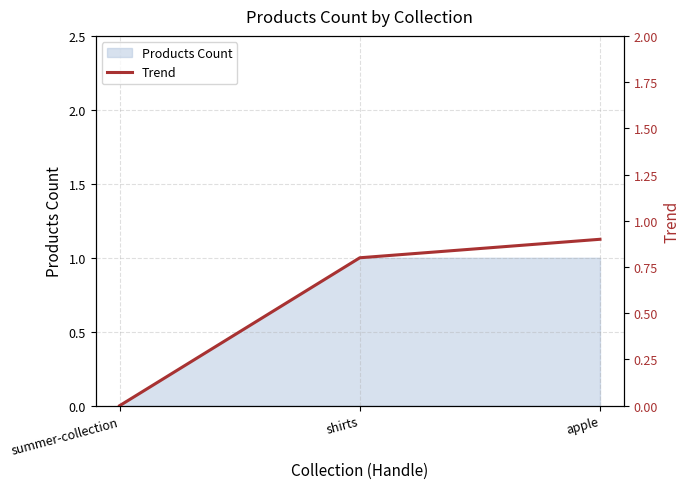

Between shirts and apple, which is larger?

apple